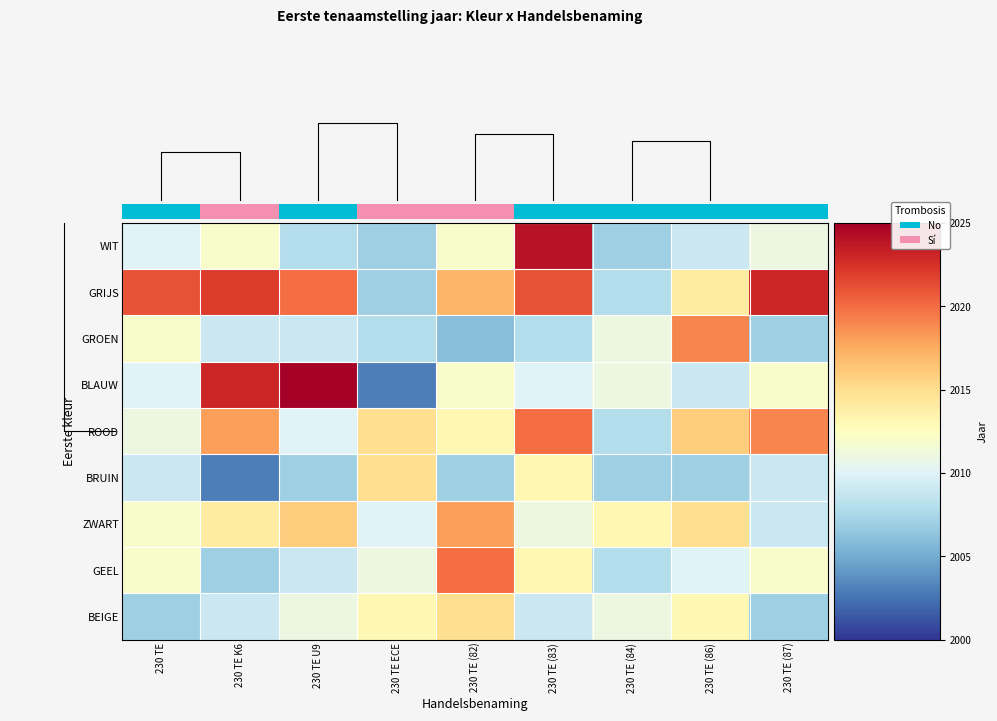

True or false: ROOD has a value of 595 at 230 TE (84).

False